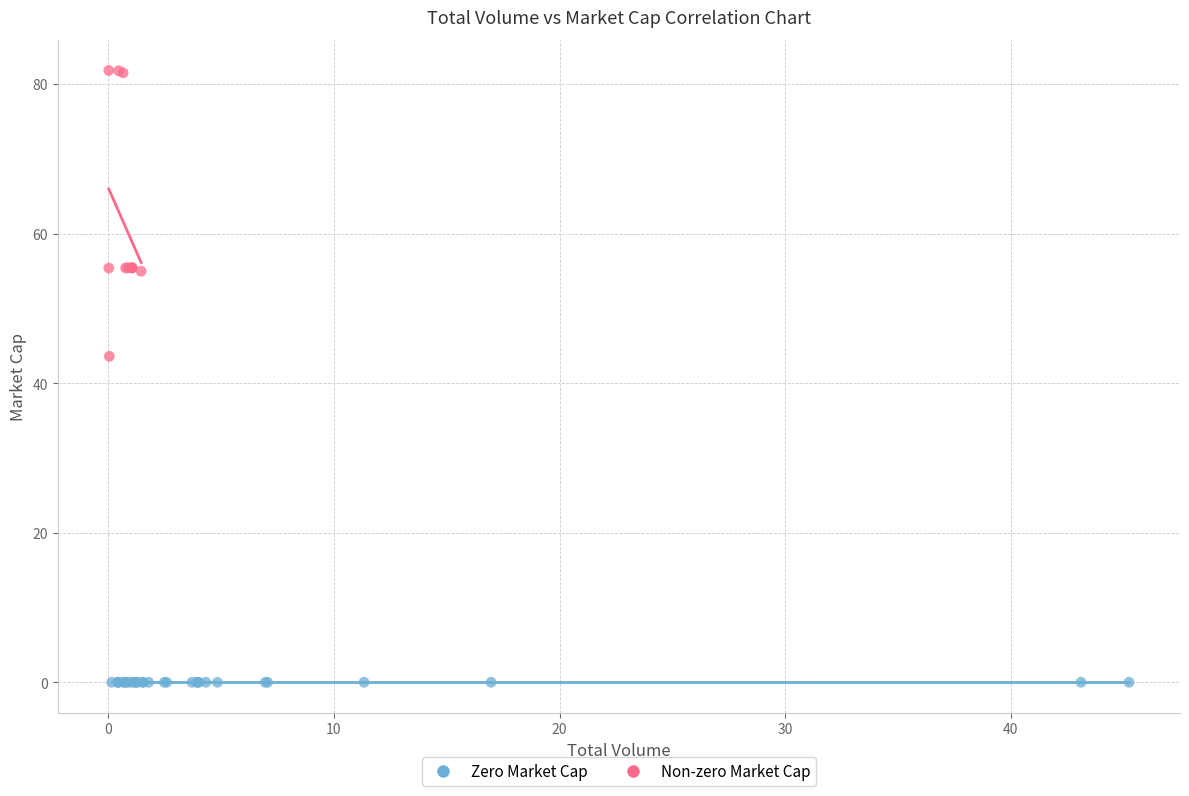

Which series contains the highest Y value?

Non-zero Market Cap